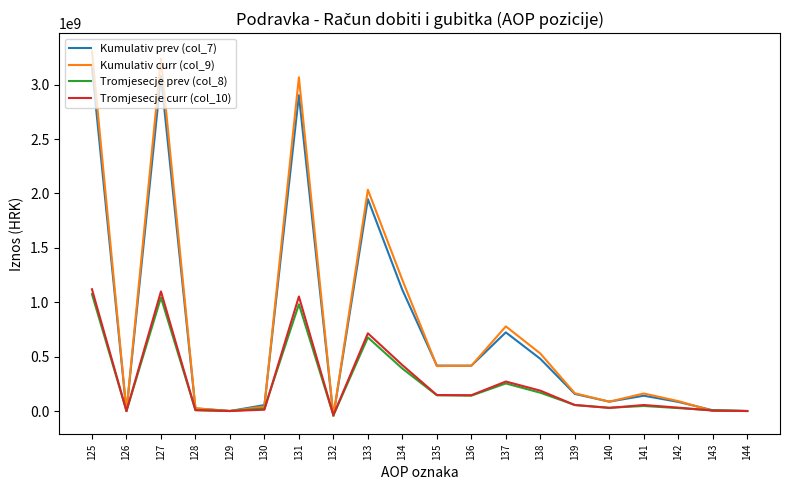

What is the greatest value displayed?

3305854178